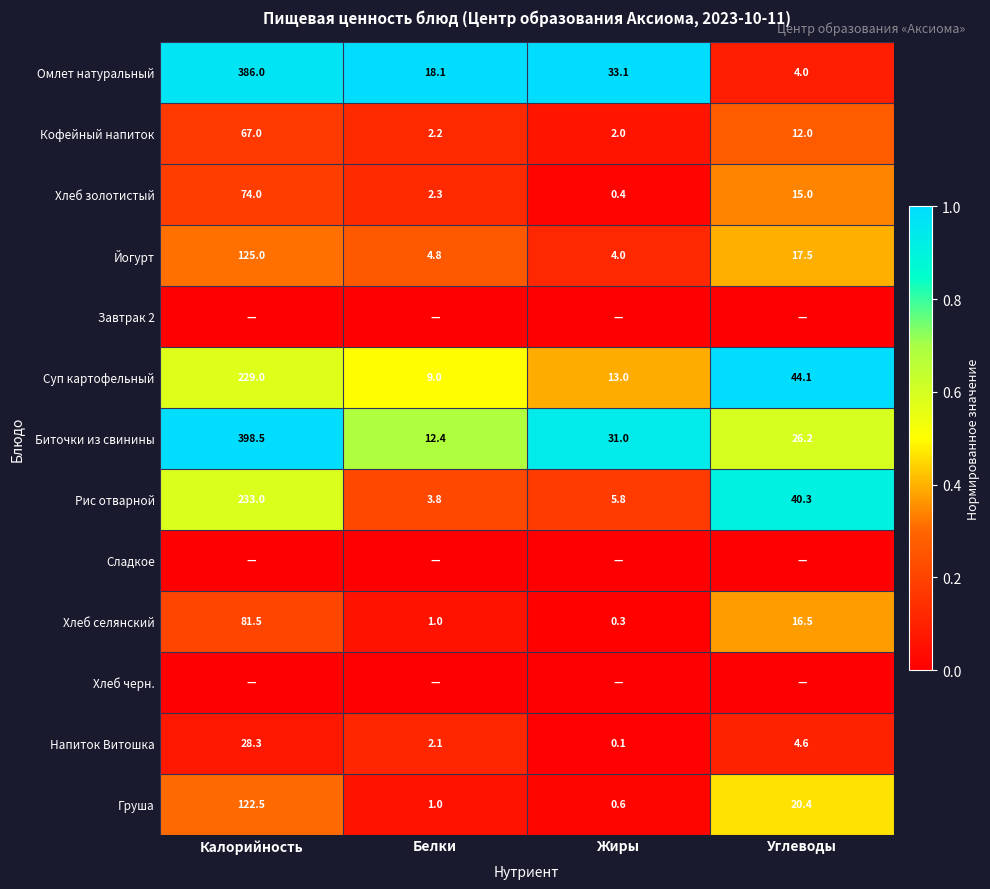

List the labels in order of Хлеб золотистый value, smallest first.

Жиры, Белки, Углеводы, Калорийность